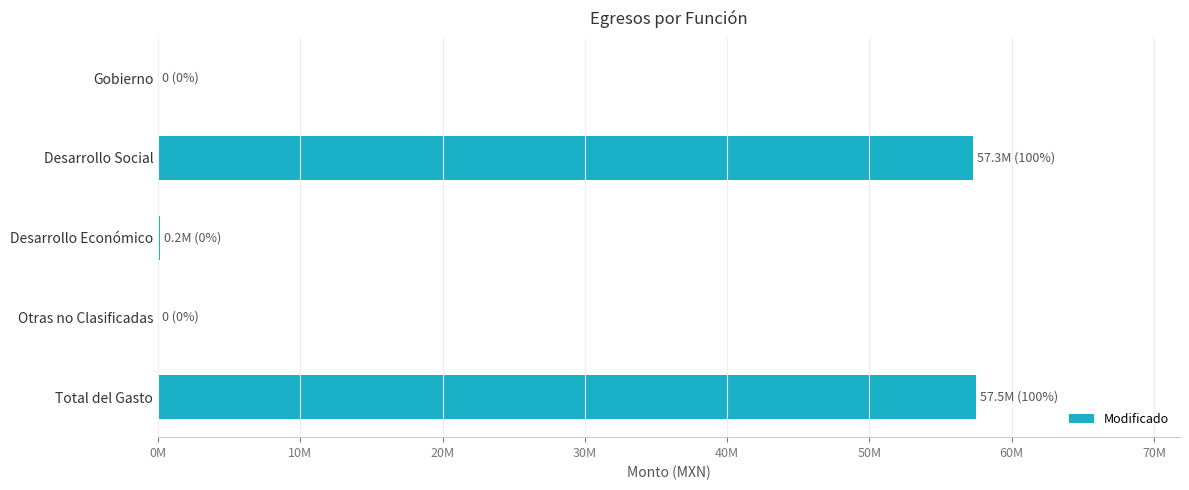

Are the bars horizontal?

Yes